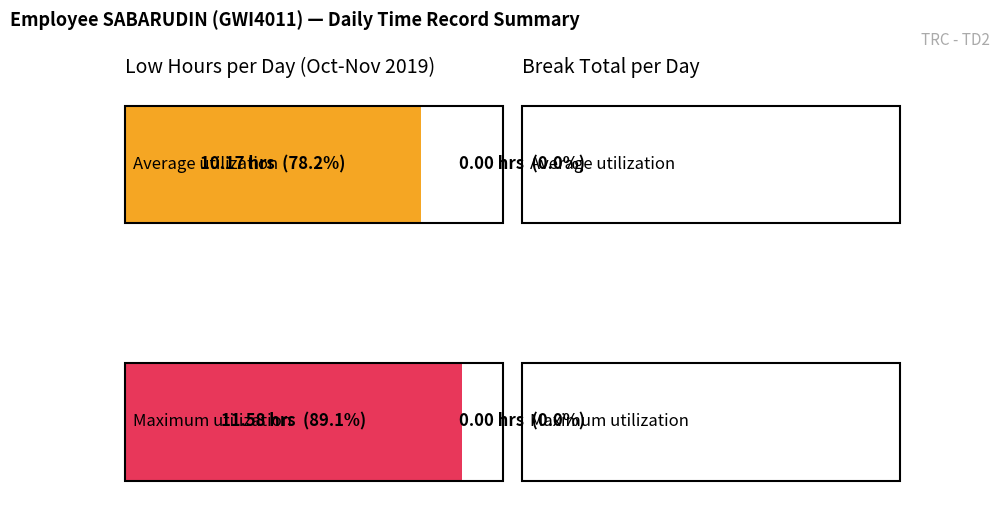

What is the average value of the Low (hours) series?

10.2